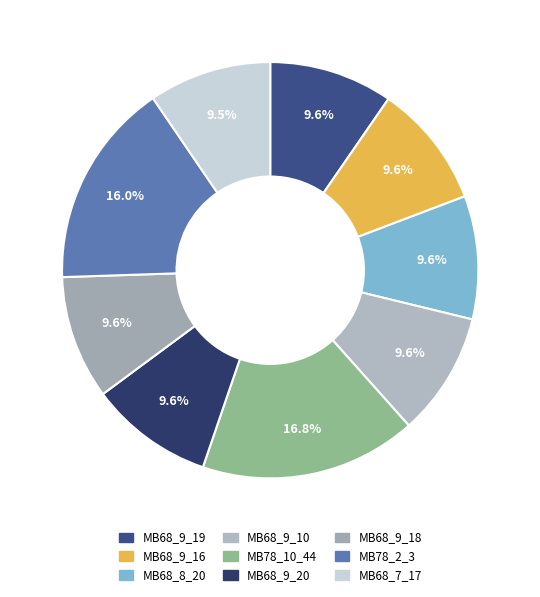

How many slices are in this pie chart?

9